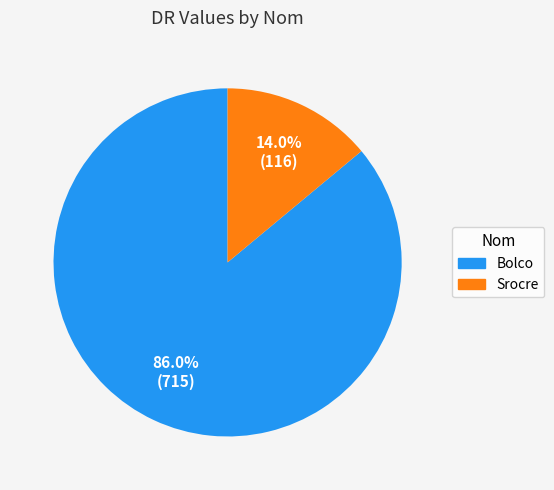

To the nearest percent, what is the combined percentage of Bolco and Srocre?

100%